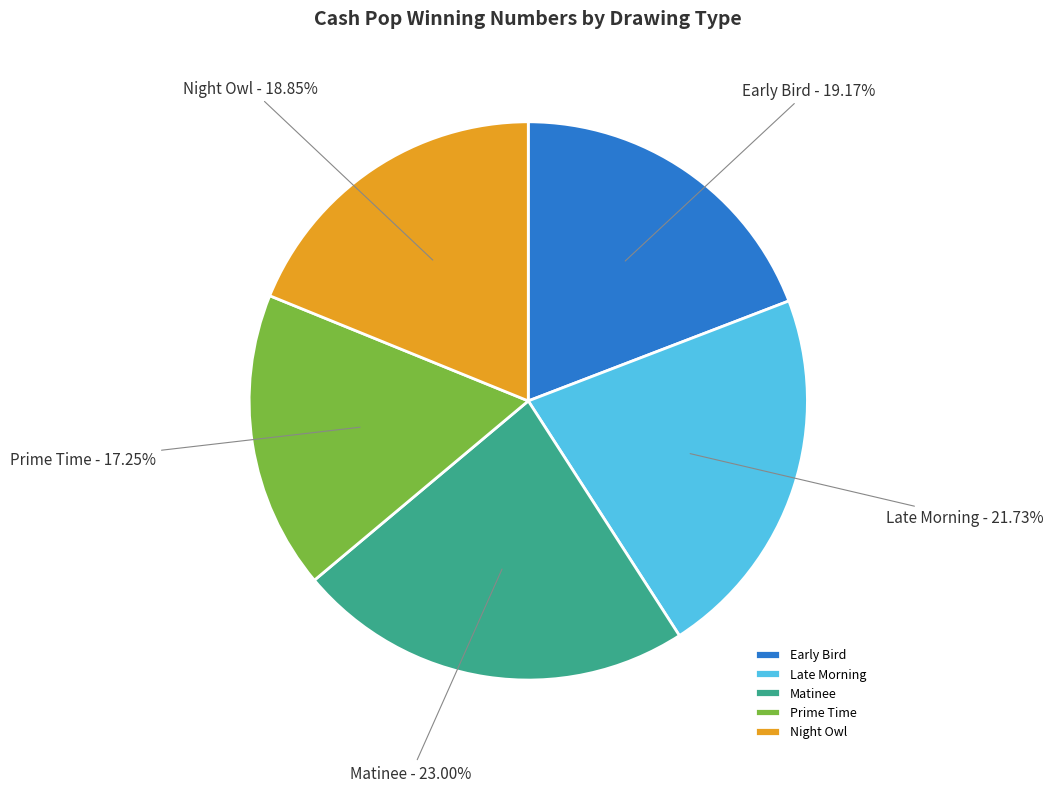

Is the sum of Late Morning and Prime Time greater than half?

No